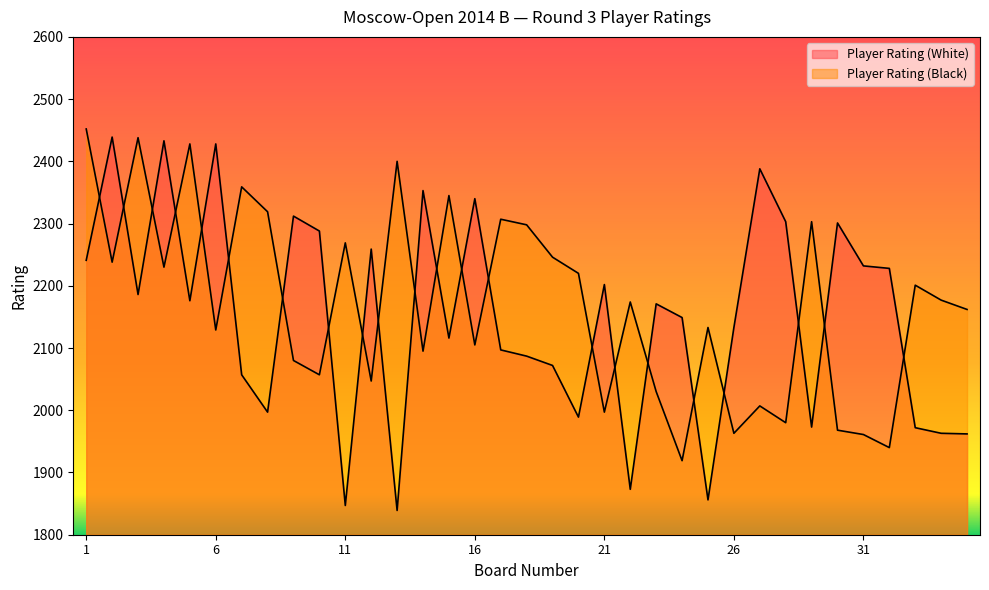

Reading right to left, transcribe all the data shown in this chart.

Player Rating (White): 1962	1963	1972	2228	2232	2301	1973	2303	2388	2133	1856	2149	2171	1873	2202	1989	2072	2087	2097	2340	2116	2353	1839	2259	1847	2288	2312	1997	2057	2428	2176	2433	2186	2439	2241
Player Rating (Black): 2162	2177	2201	1940	1961	1968	2303	1980	2007	1963	2133	1919	2030	2174	1997	2220	2246	2298	2307	2105	2345	2095	2400	2047	2269	2057	2080	2319	2359	2129	2428	2230	2438	2238	2452